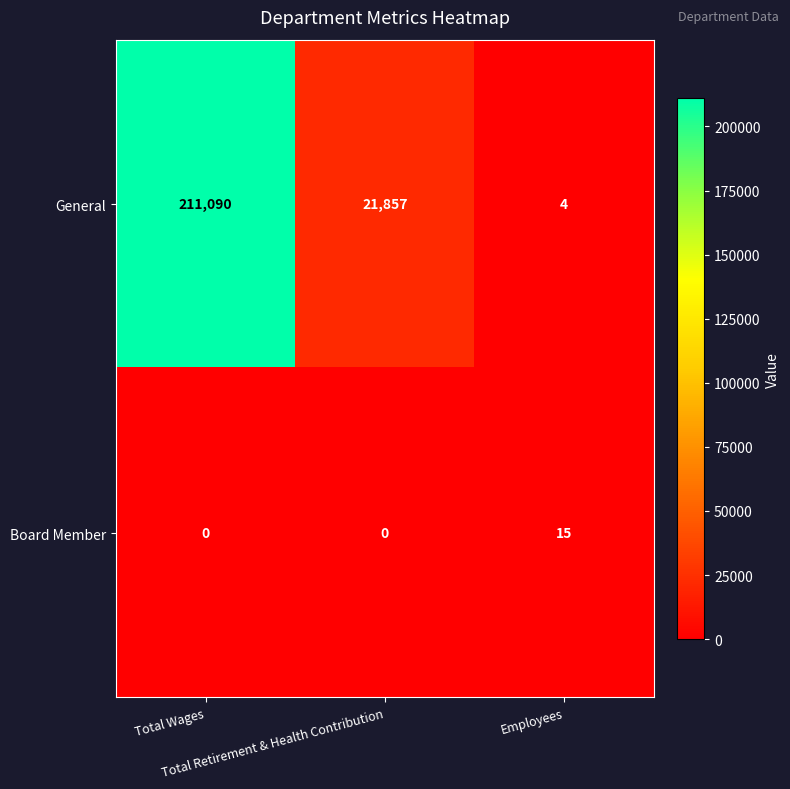

What is the average value of the General series?

77650